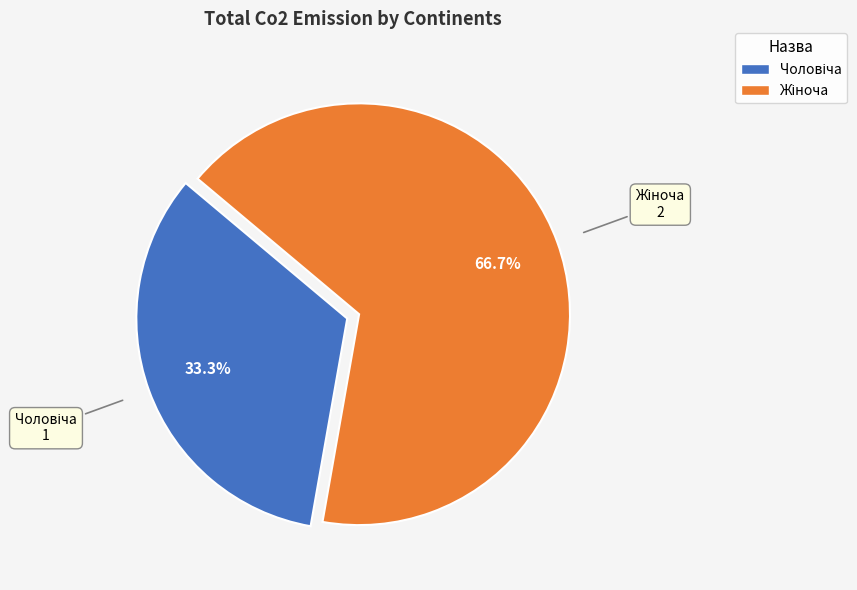

Is there a majority slice in this chart?

Yes